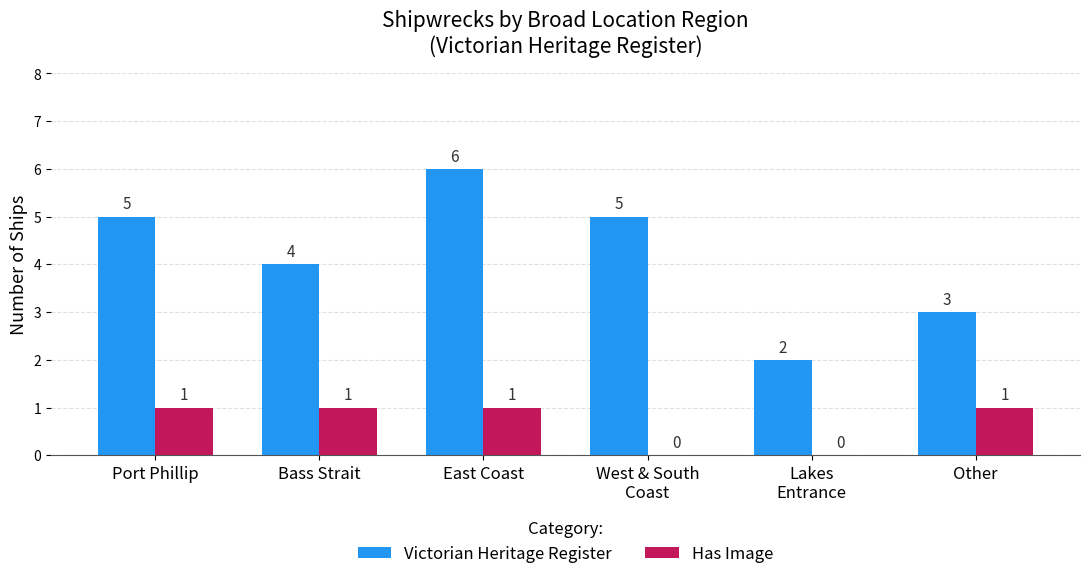

How many Victorian Heritage Register values are between 3 and 5?

4